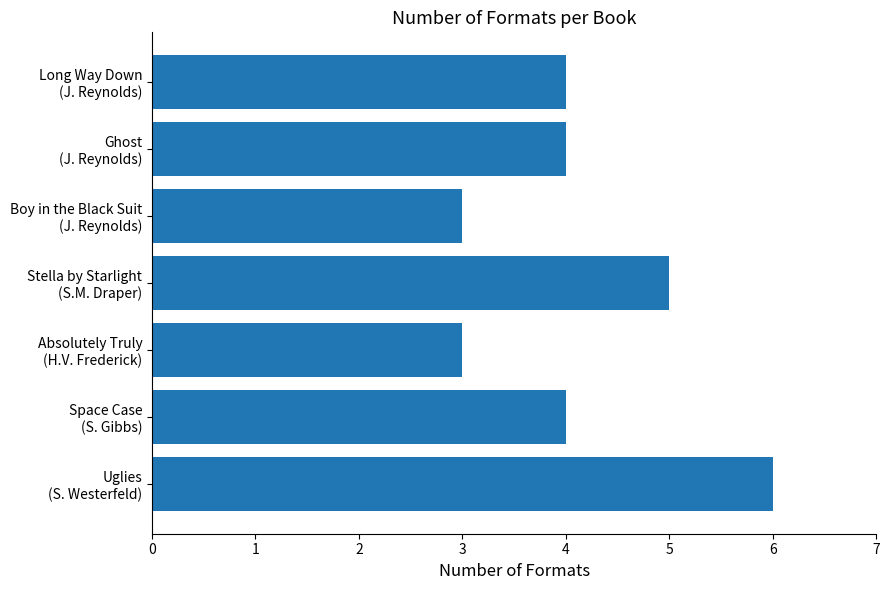

What is the sum of all values?

29